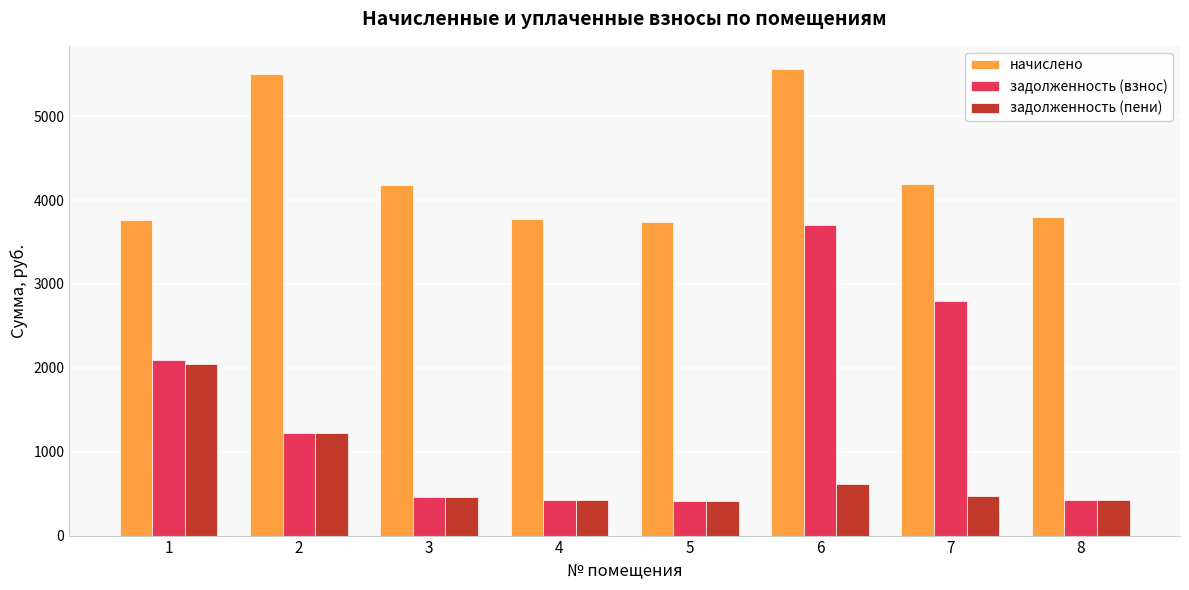

Rank the series by their average value, from lowest to highest.

задолженность (пени), задолженность (взнос), начислено